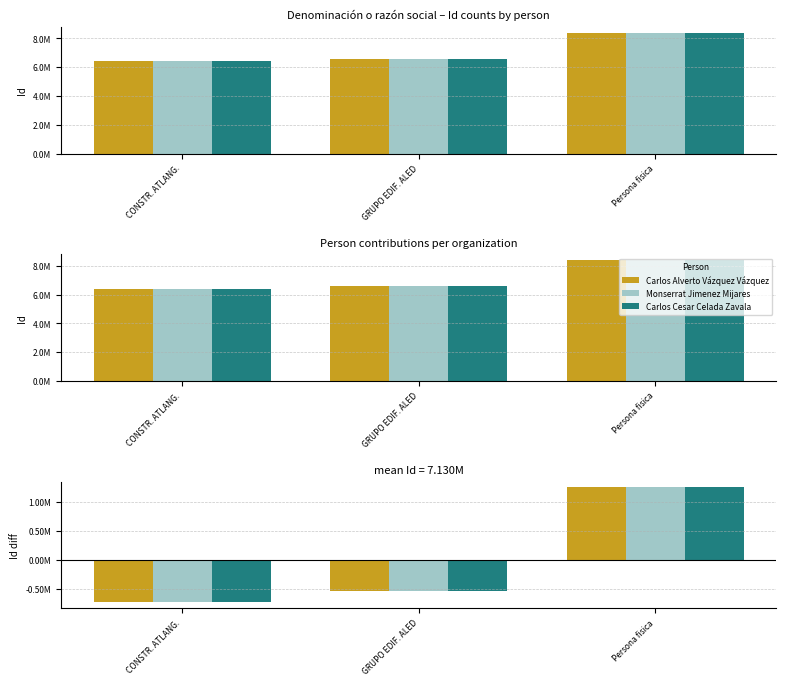

What is the maximum value shown in the chart?

1246372.3